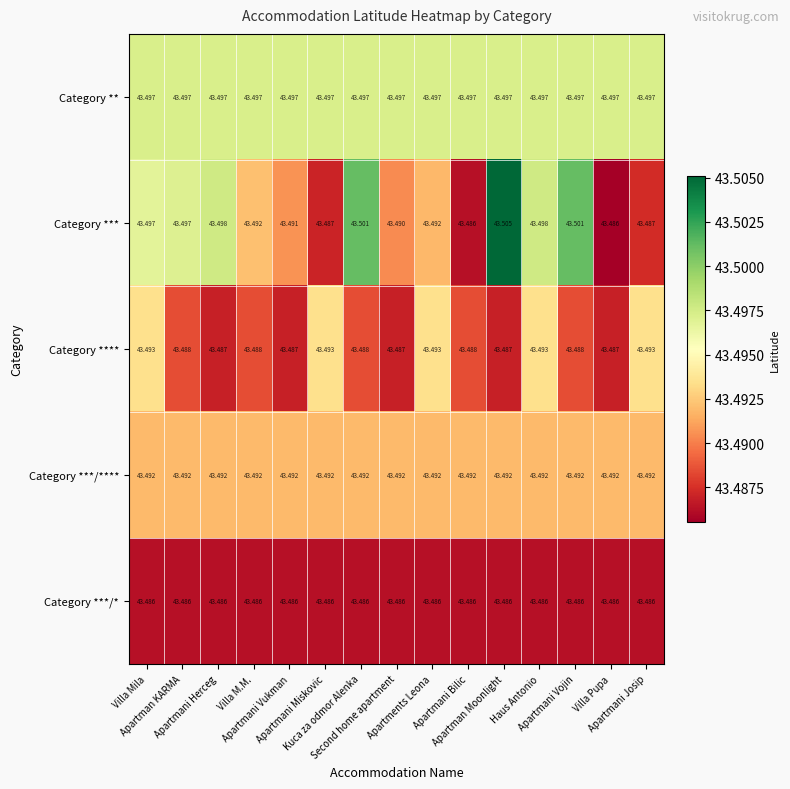

Rank the series at Haus Antonio from lowest to highest value.

Category ***/*, Category ***/****, Category ****, Category **, Category ***